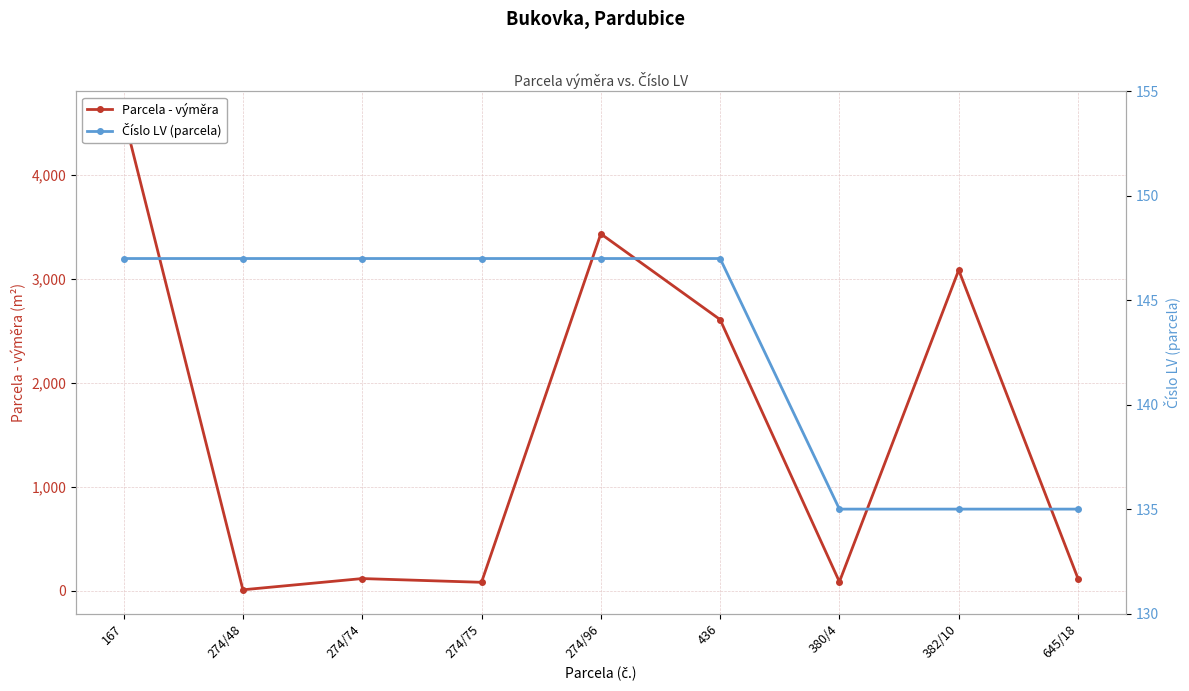

True or false: Číslo LV (parcela) has more than 2 interior local peaks.

False